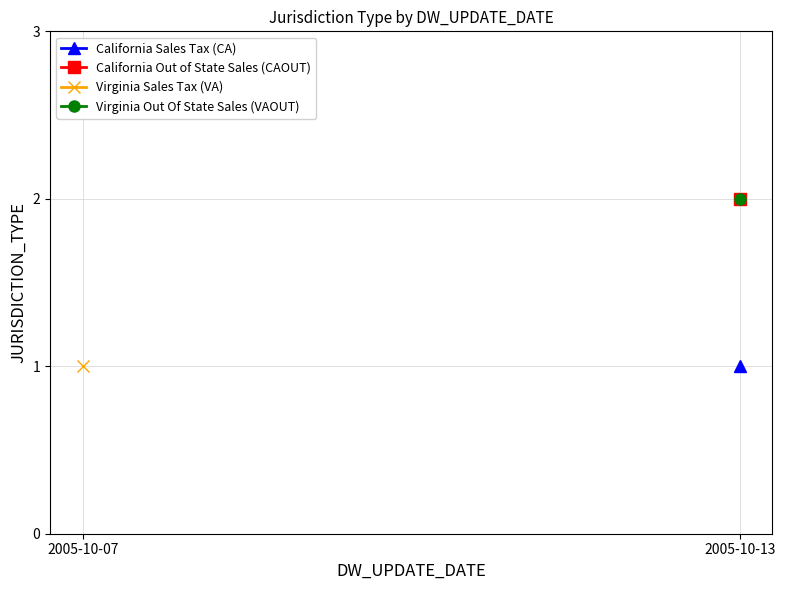

What is the value of the Virginia Sales Tax (VA) point at the 1st from the left?

1.0